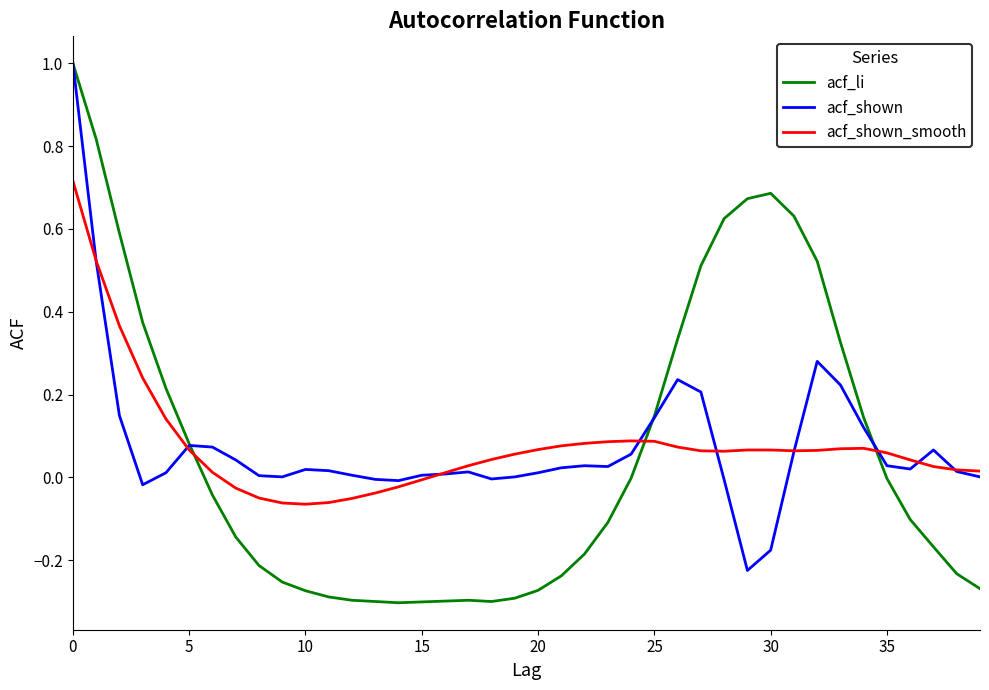

What is the maximum value for acf_shown?

1.0